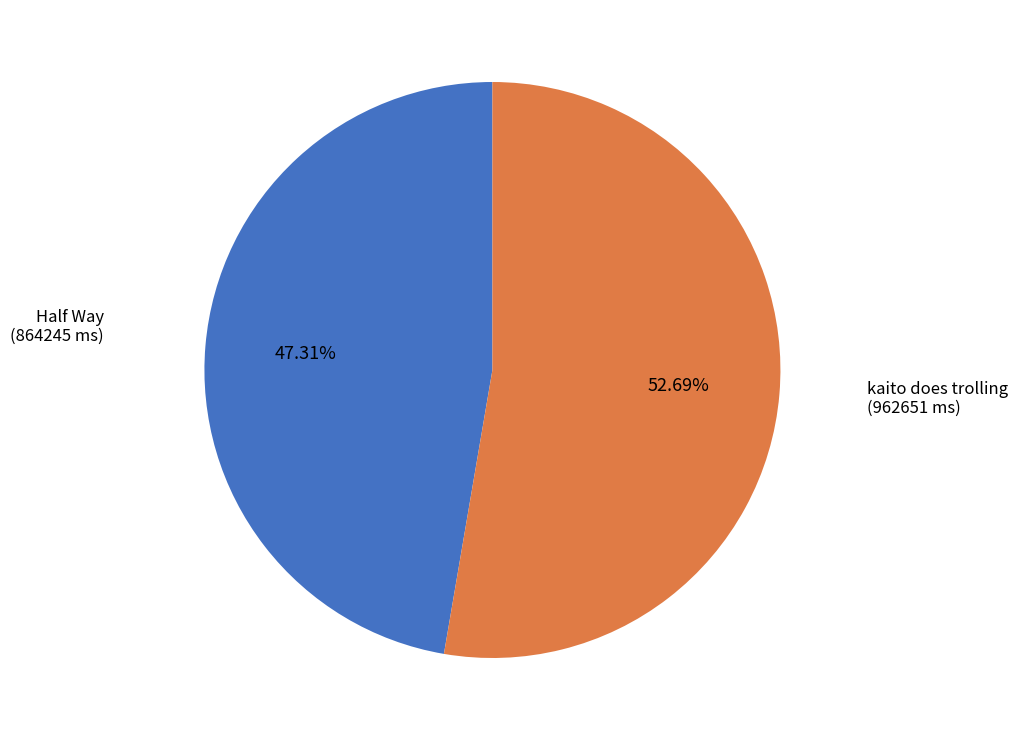

To the nearest percent, what percentage of the pie is Half Way?

47%